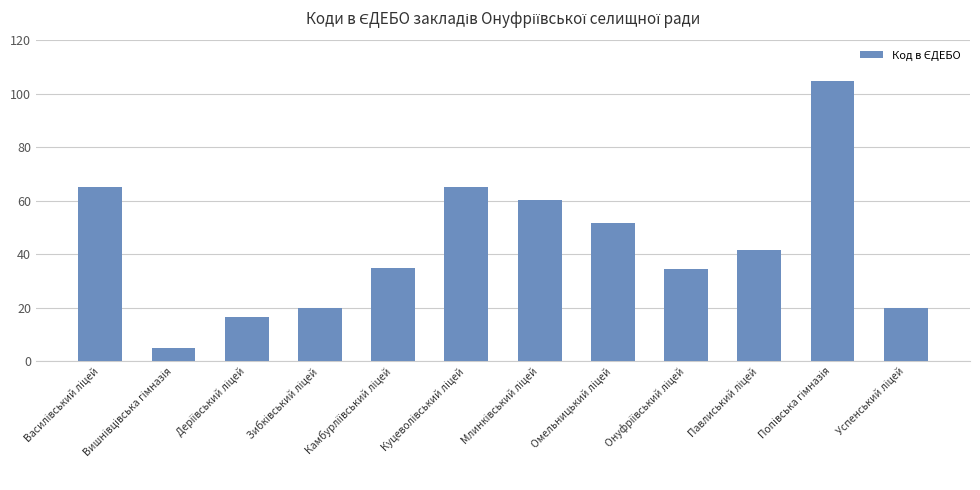

What is the smallest value displayed?

5.0